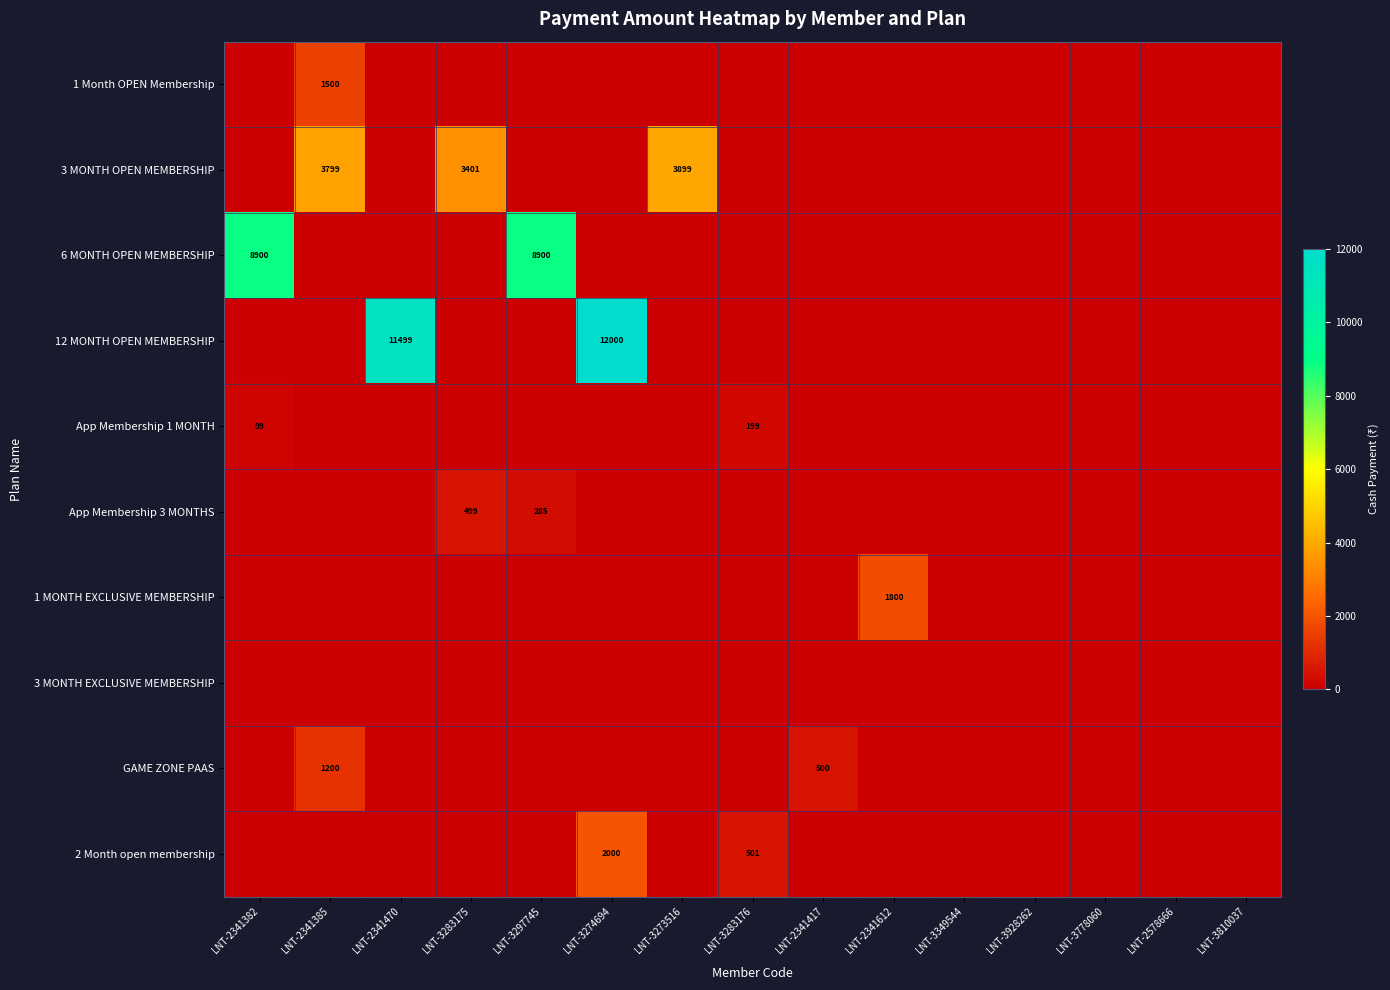

Which category has the highest value in the 3 MONTH OPEN MEMBERSHIP series?

LNT-3273516